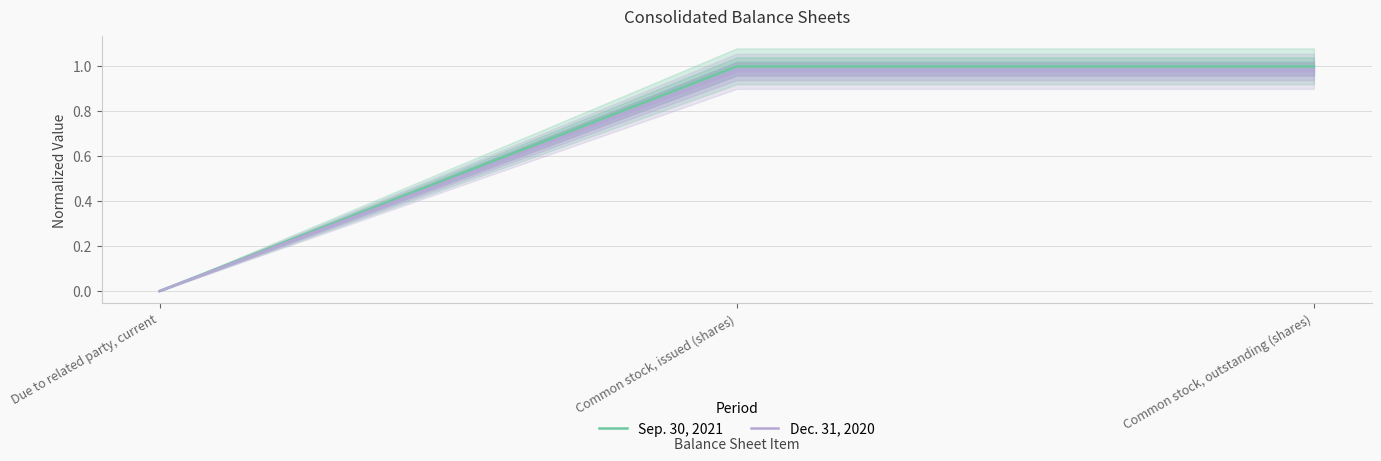

How many data points in Sep. 30, 2021 are less than 1?

1